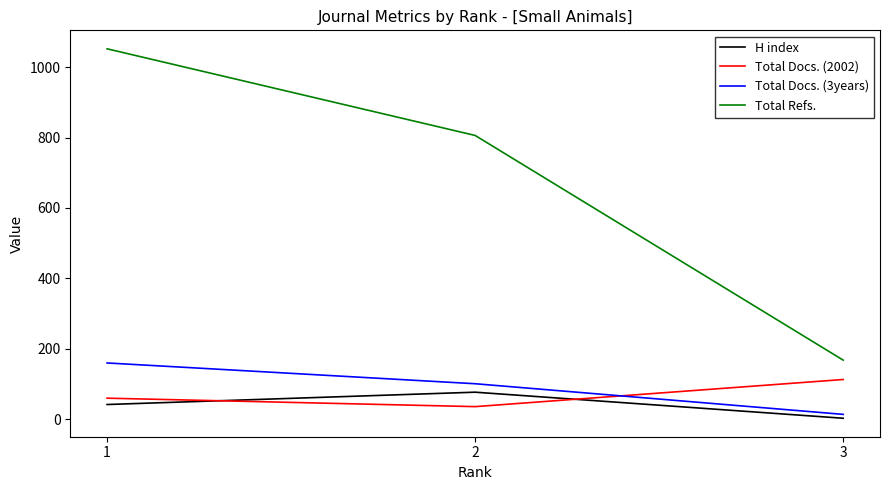

Reading left to right, transcribe all the data shown in this chart.

H index: 1=42	2=77	3=3
Total Docs. (2002): 1=60	2=36	3=113
Total Docs. (3years): 1=160	2=101	3=14
Total Refs.: 1=1052	2=806	3=168